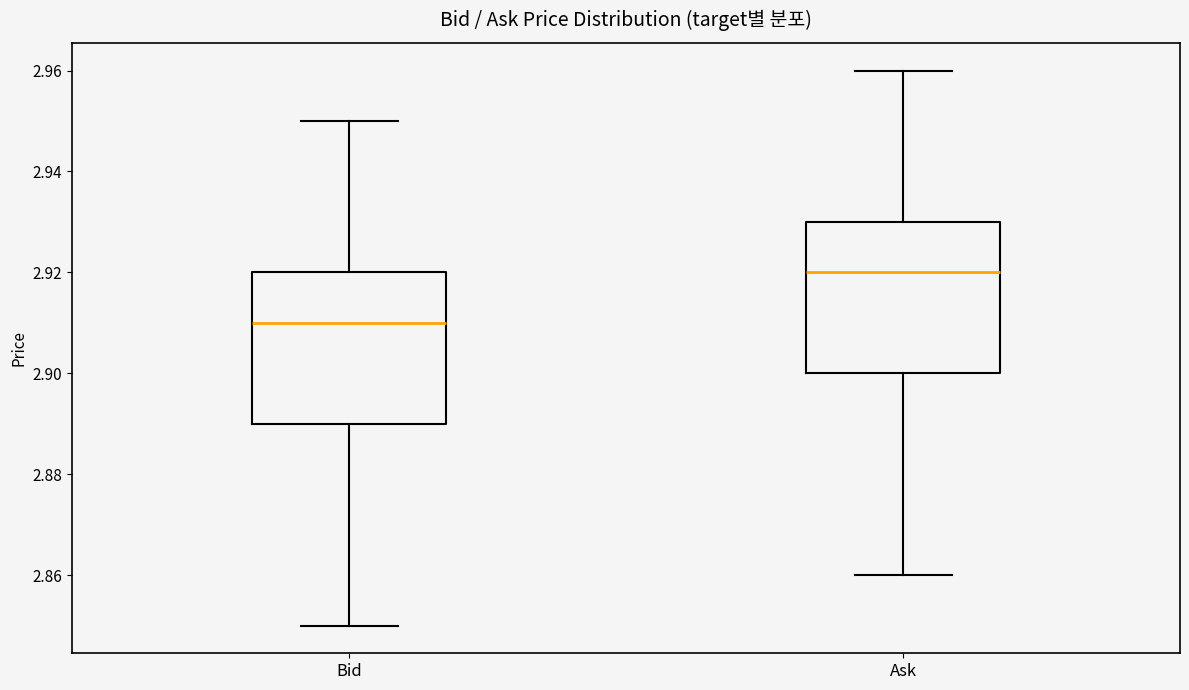

Reading left to right, read every box against the y-axis: the position of its median line, the range the box covers, and the ends of its whiskers. The values are not printed on the chart, so give them approximately, as read against the axis.

Bid: median 2.91, box 2.89 to 2.92, whiskers 2.85 to 2.95
Ask: median 2.92, box 2.90 to 2.93, whiskers 2.86 to 2.96